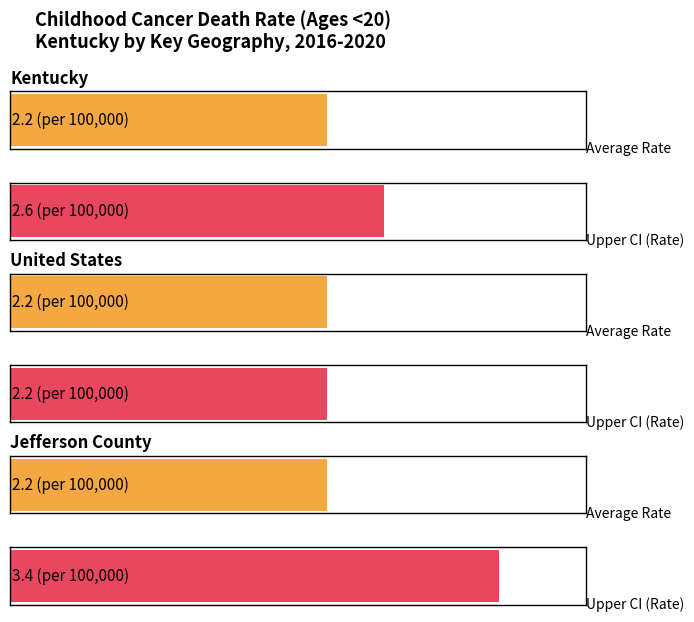

Where is Average utilization nearest to the value 2?

Kentucky